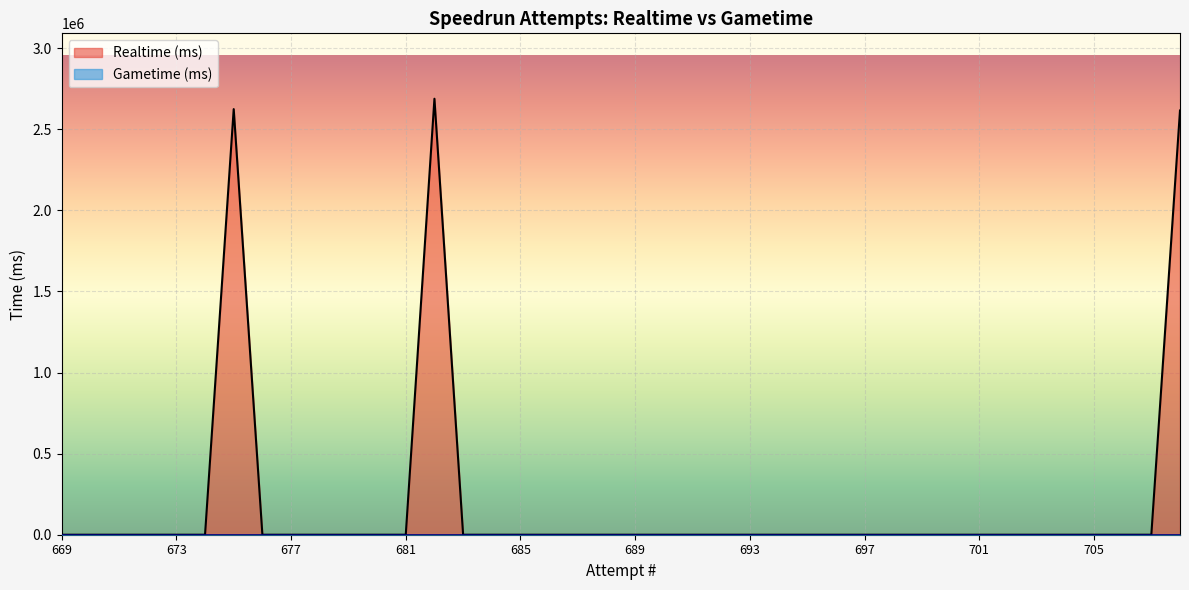

Rank the series by their maximum value, from highest to lowest.

Realtime (ms), Gametime (ms)